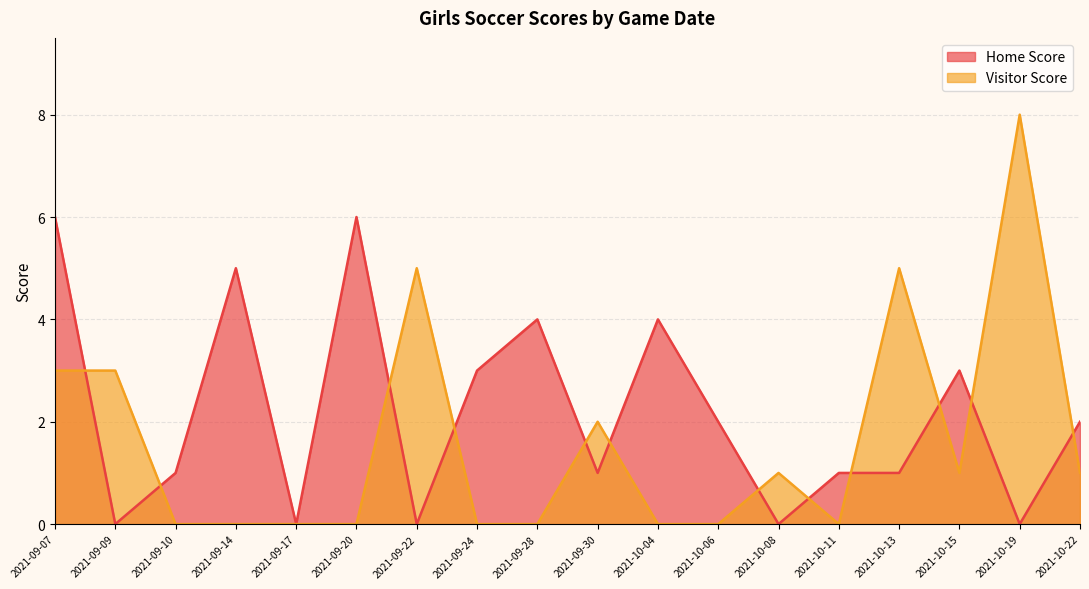

How many lines are shown in the chart?

2